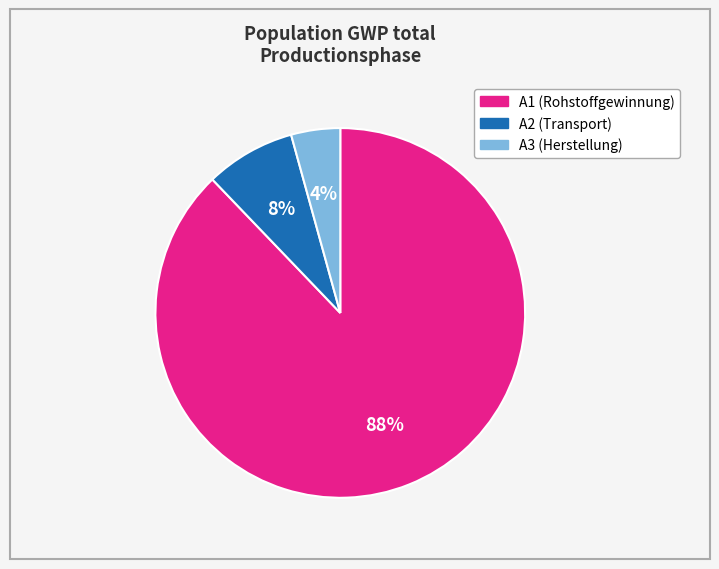

To the nearest percent, what portion does A1 represent?

88%